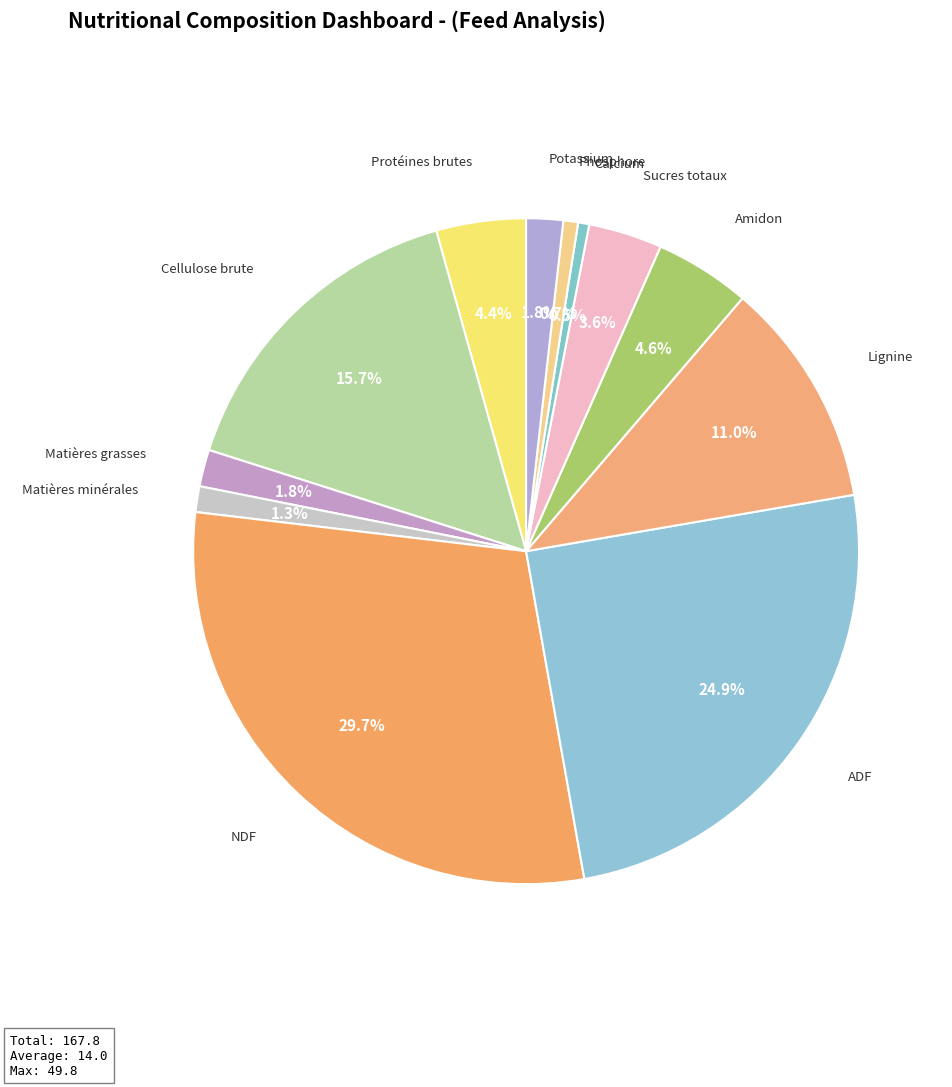

What is the largest slice in the pie chart?

NDF